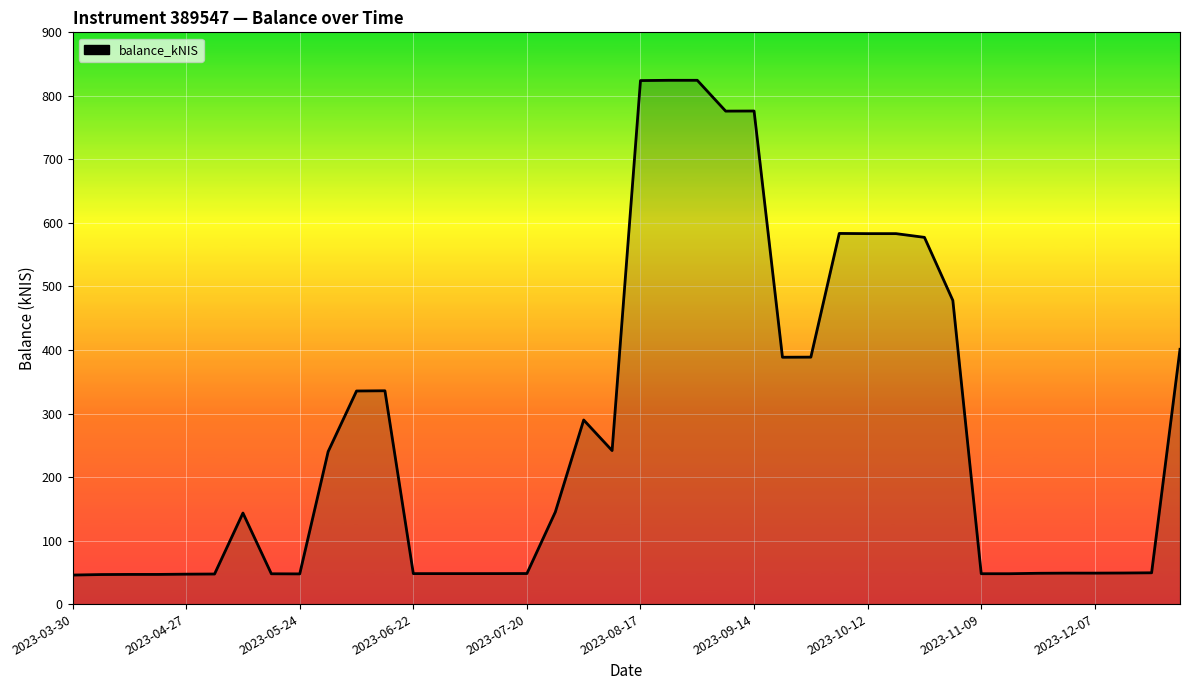

What is the maximum value shown in the chart?

824.5